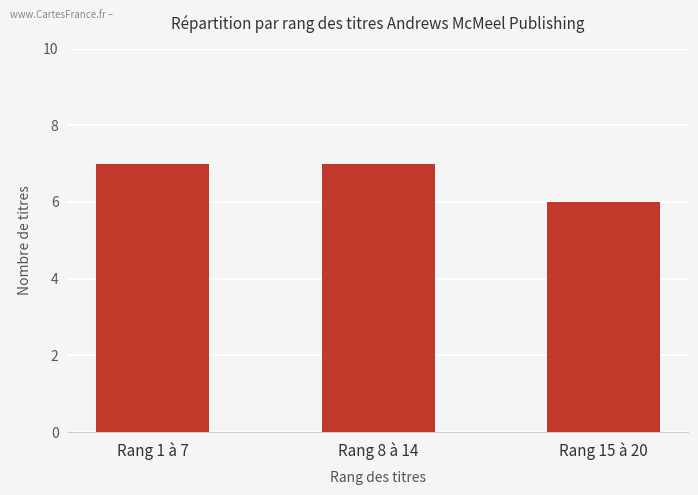

Reading left to right, transcribe all the data shown in this chart.

7	7	6